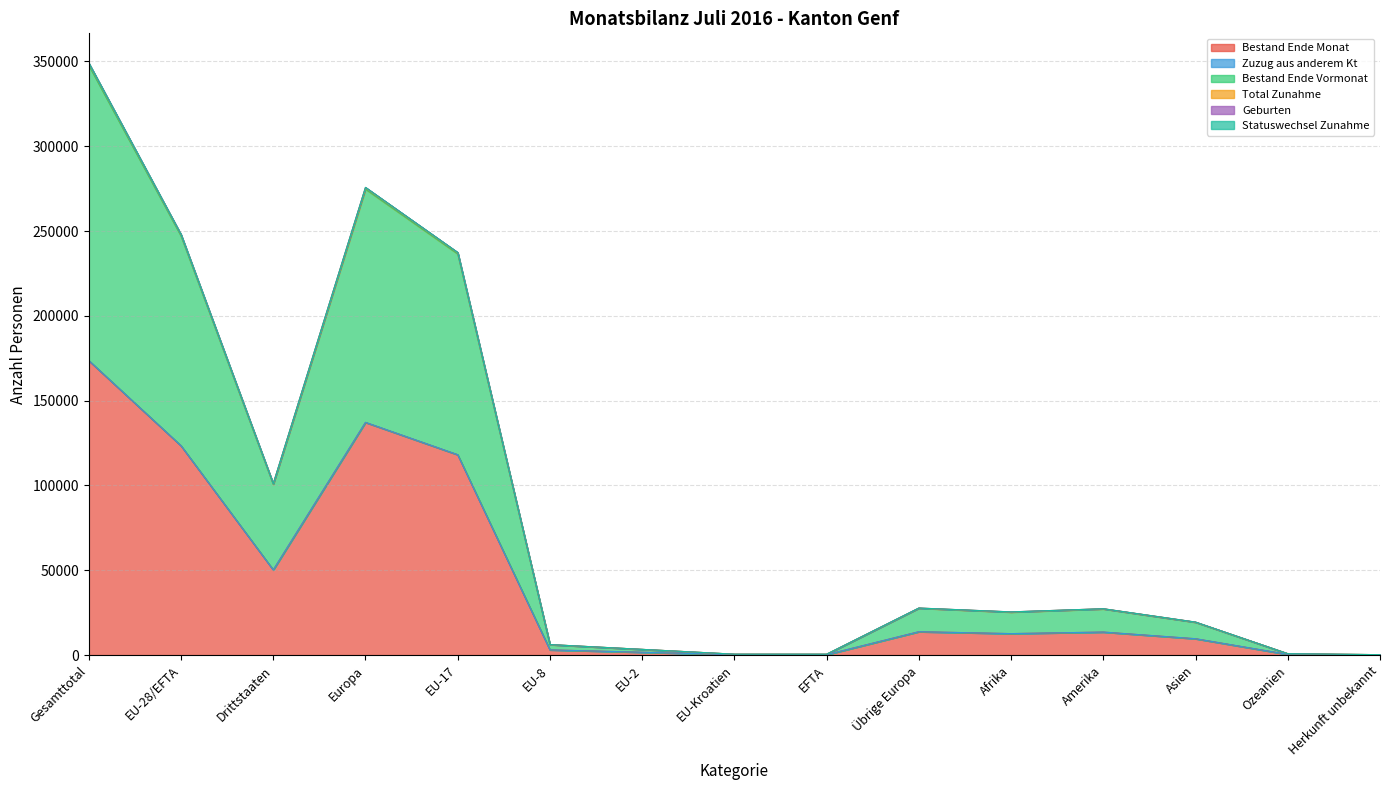

What is the value of the Zuzug aus anderem Kt point at the 14th from the left?

413